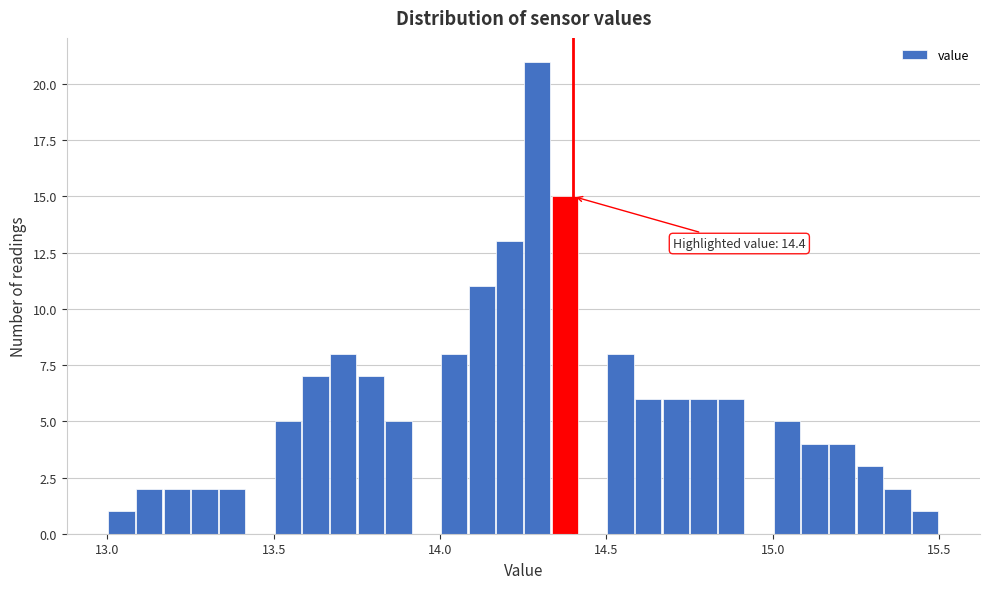

Read against the x-axis, roughly where is the centre of the tallest bar?

14.30